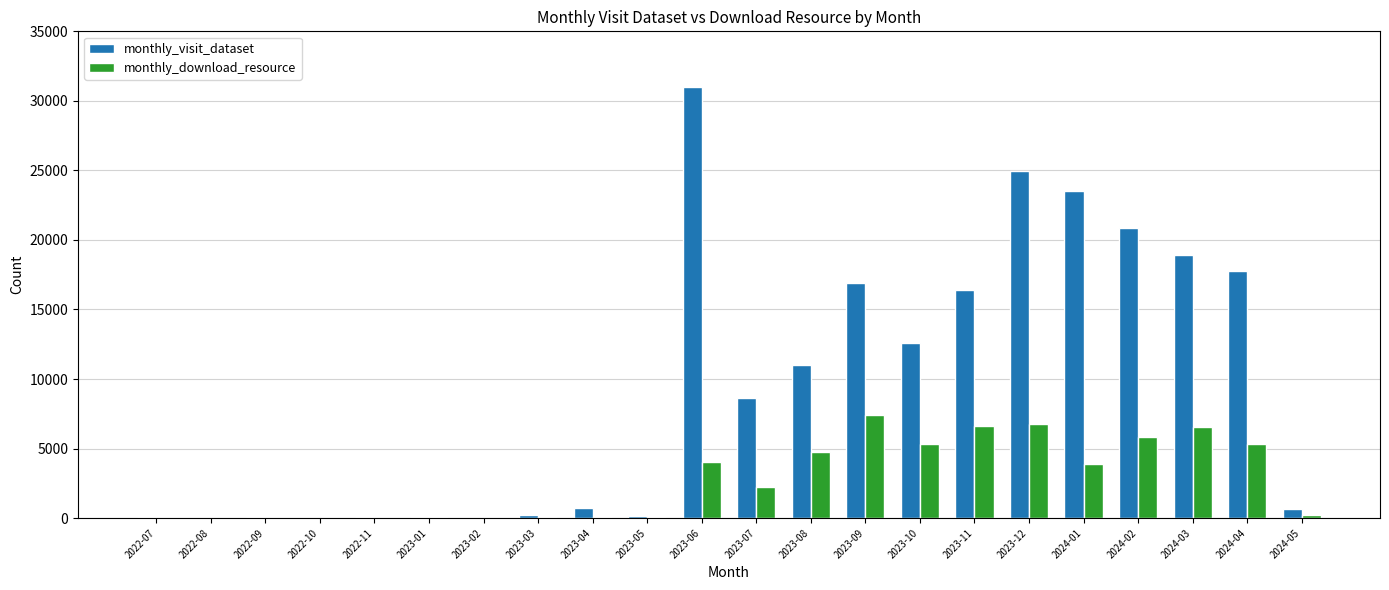

Which series has the largest total across all categories?

monthly_visit_dataset